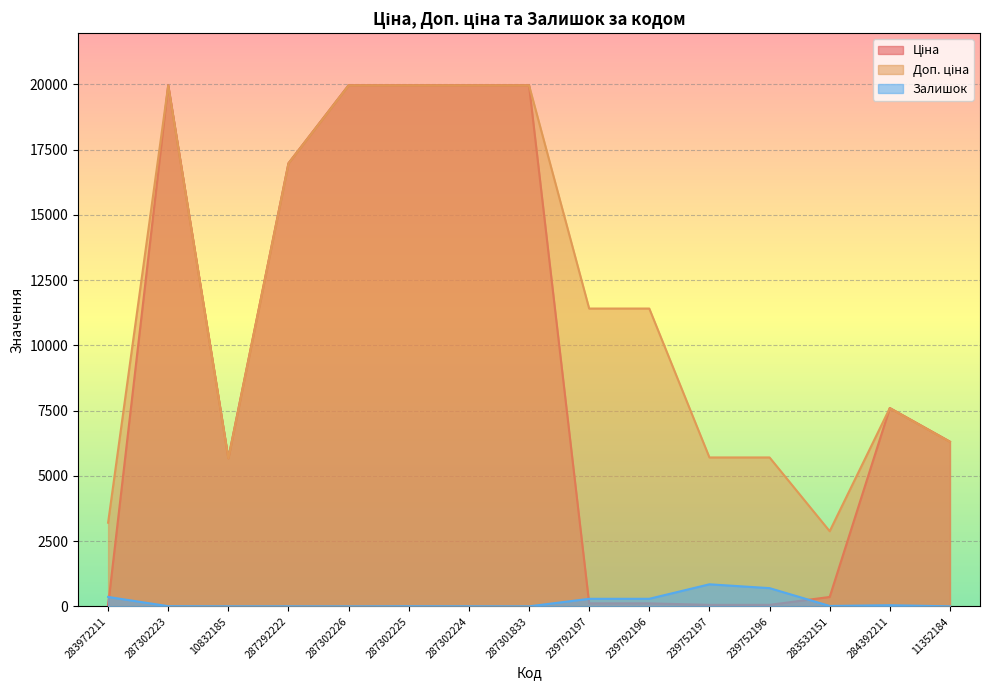

What is the sum of the Доп. ціна values at 239792196 and 283532151?

14288.8